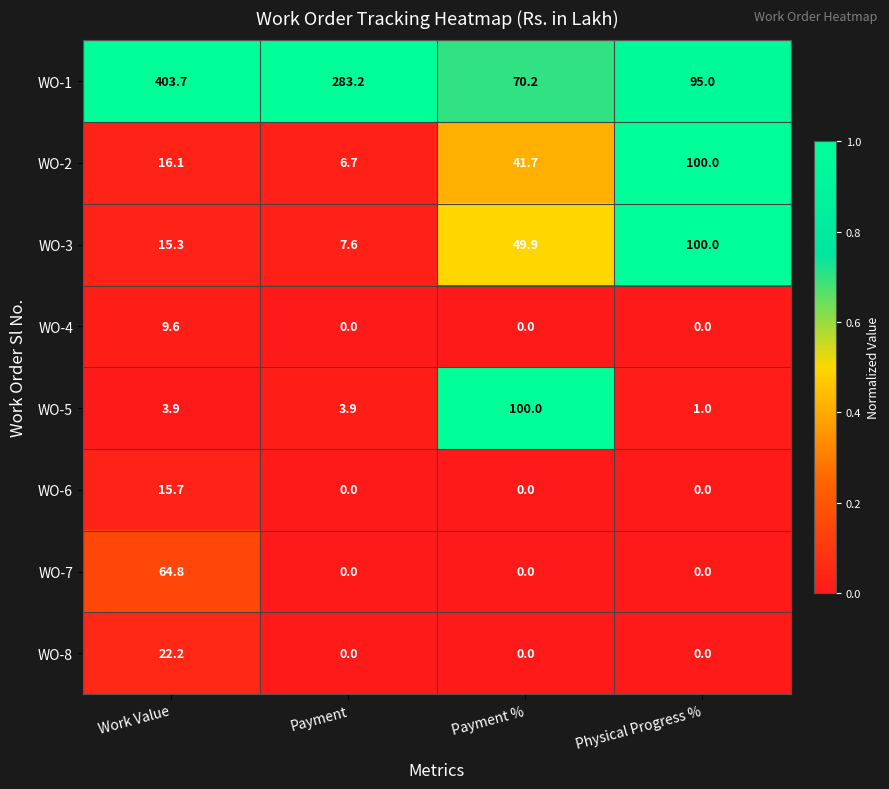

Which series has the largest total across all categories?

WO-1